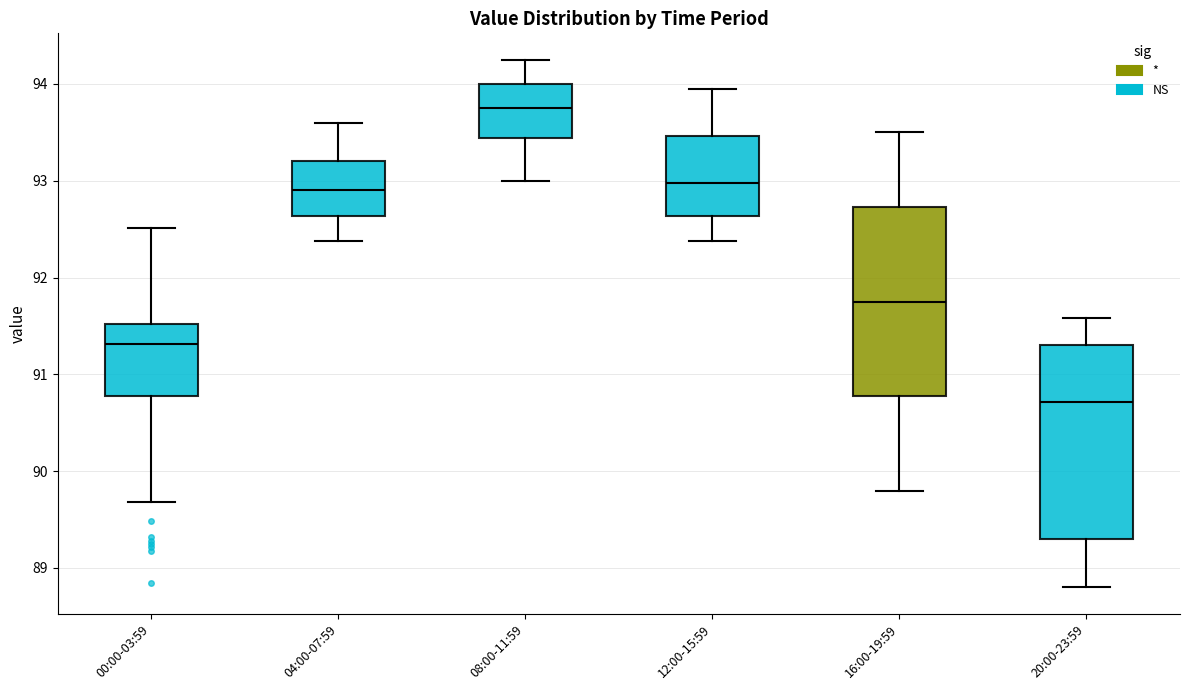

Reading left to right, transcribe this box plot: for each box, give where its median line is, the range the box spans, and where its two whiskers end, as read against the y-axis. The values are not printed on the chart, so give them approximately, as read against the axis.

00:00-03:59: median 91.3, box 90.8 to 91.5, whiskers 89.7 to 92.5
04:00-07:59: median 92.9, box 92.6 to 93.2, whiskers 92.4 to 93.6
08:00-11:59: median 93.8, box 93.4 to 94.0, whiskers 93.0 to 94.3
12:00-15:59: median 93.0, box 92.6 to 93.5, whiskers 92.4 to 94.0
16:00-19:59: median 91.8, box 90.8 to 92.7, whiskers 89.8 to 93.5
20:00-23:59: median 90.7, box 89.3 to 91.3, whiskers 88.8 to 91.6